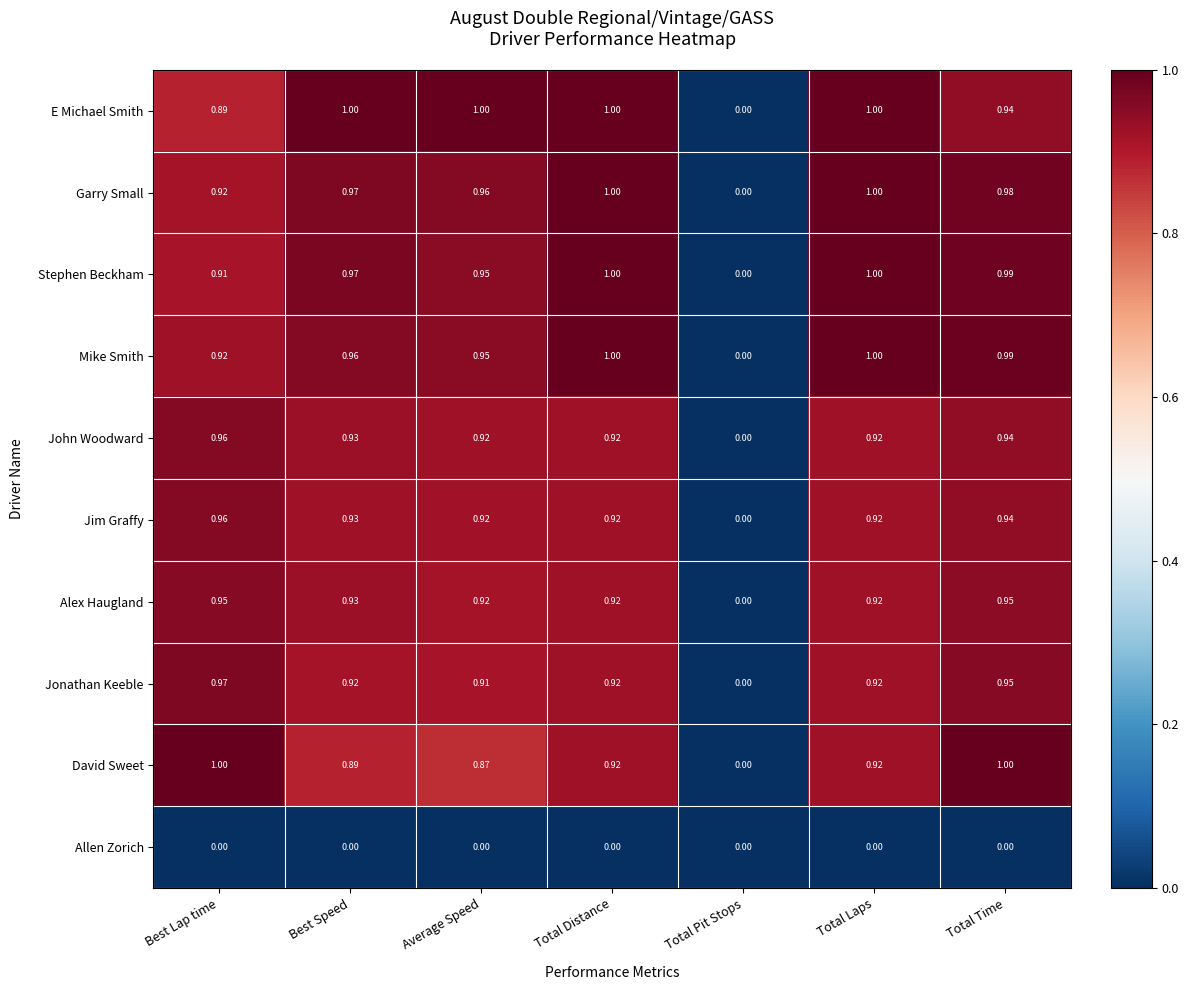

At which category is the sum across all series the highest?

Total Time